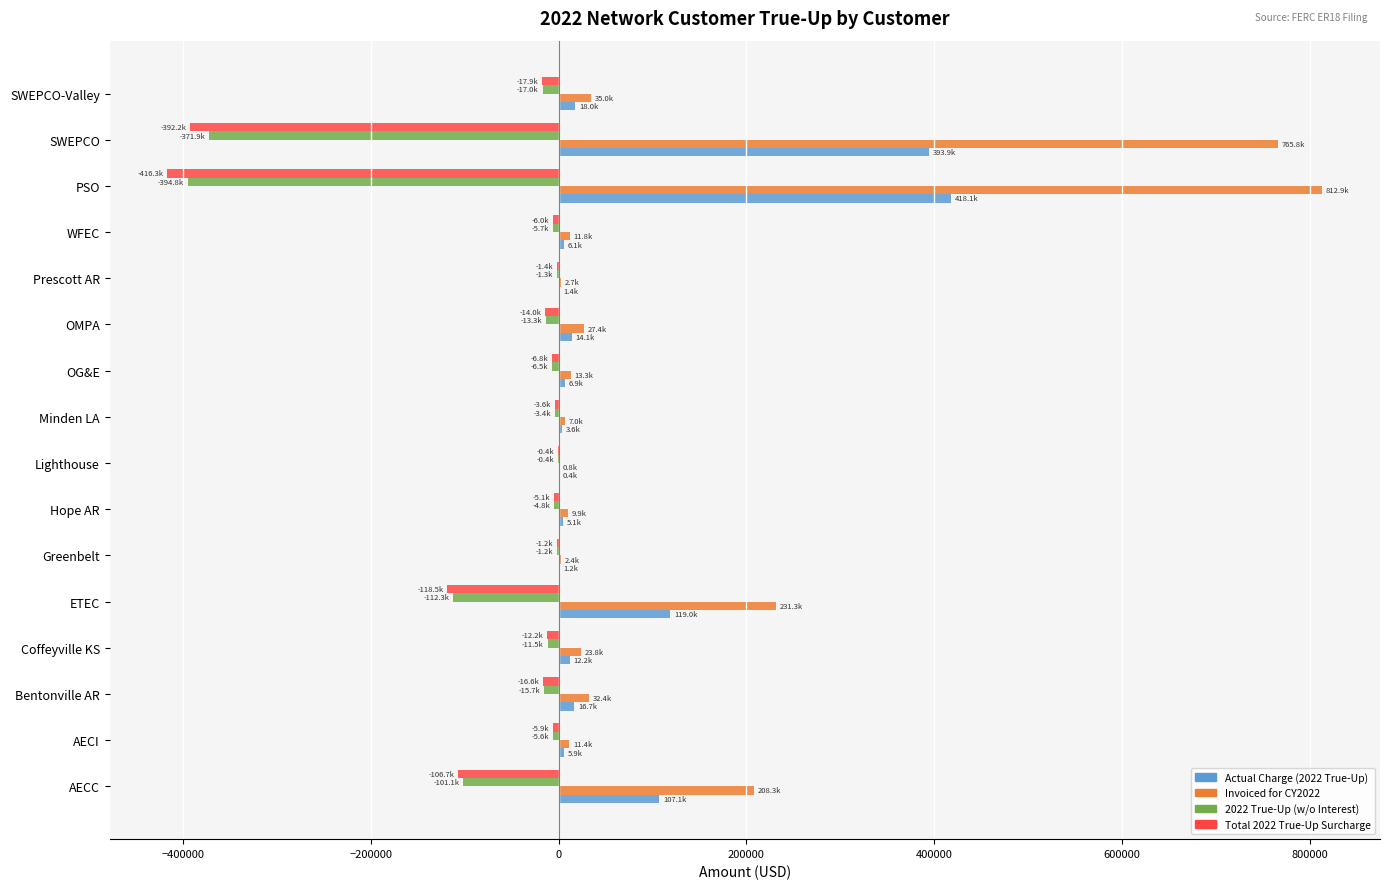

What is the sum of all Invoiced for CY2022 values?

2196318.1